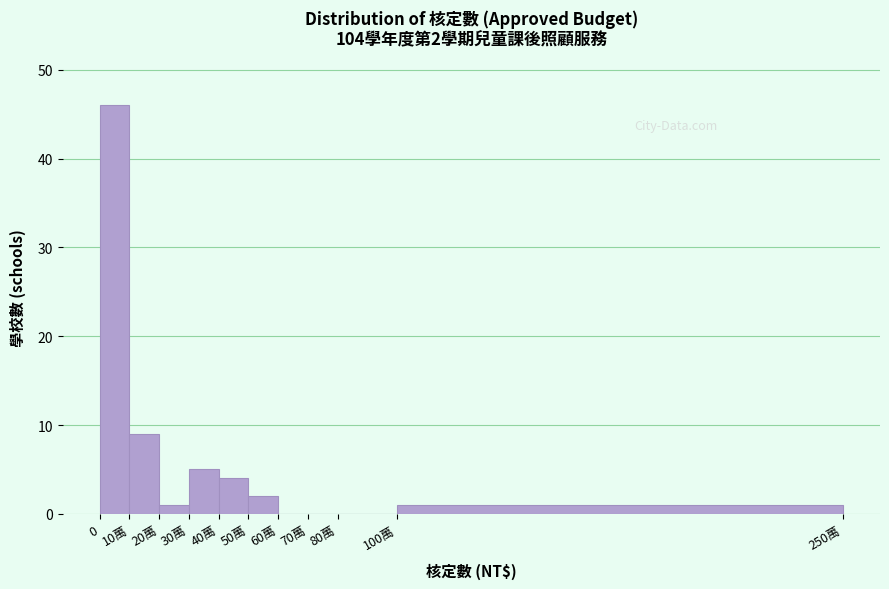

Reading right to left, transcribe all the data shown in this chart.

100萬=1	80萬=0	70萬=0	60萬=0	50萬=2	40萬=4	30萬=5	20萬=1	10萬=9	0=46